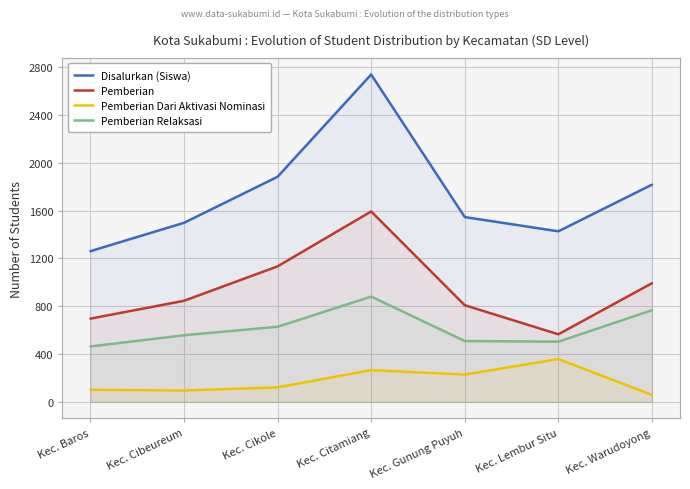

Which label corresponds to the largest value in the chart?

Kec. Citamiang